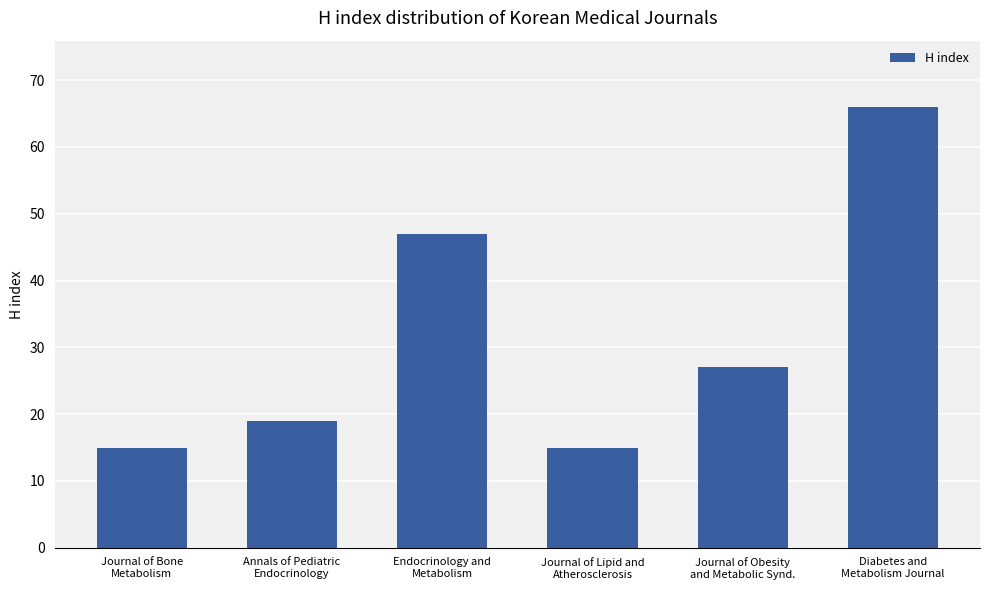

True or false: the data shows 18 at Journal of Obesity
and Metabolic Synd..

False